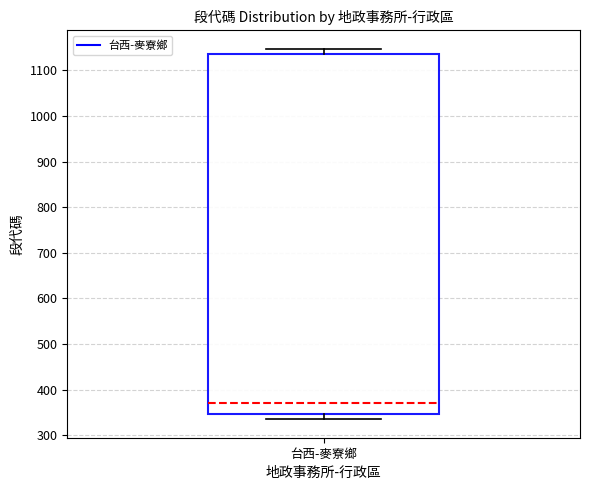

Read this box plot against the y-axis: the position of the median line, the range covered by the box, and the ends of both whiskers. The values are not printed on the chart, so give them approximately, as read against the axis.

median 370, box 350 to 1140, whiskers 340 to 1150